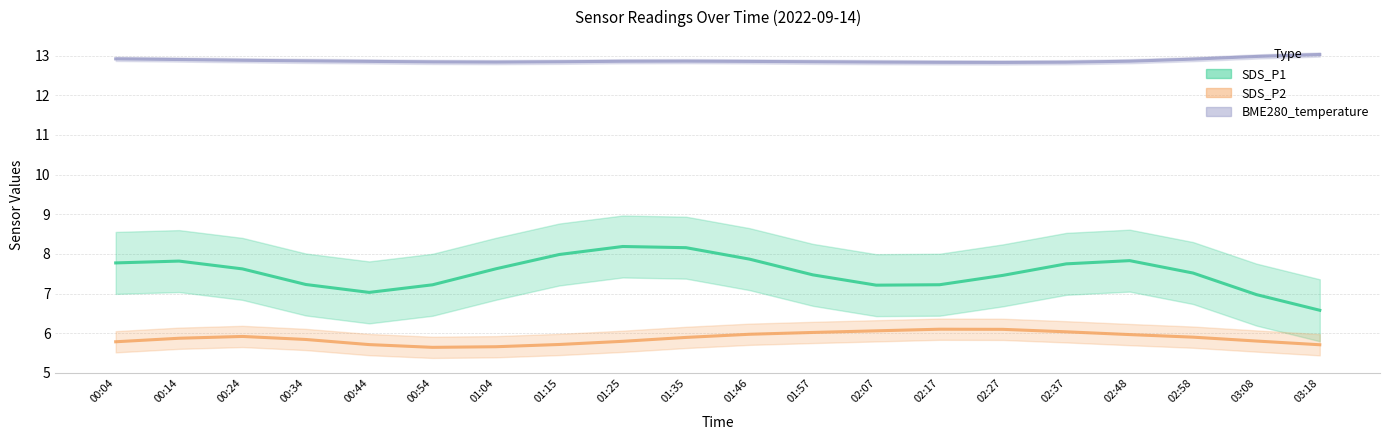

What is the spread (max minus min) of values at 01:04?

7.2